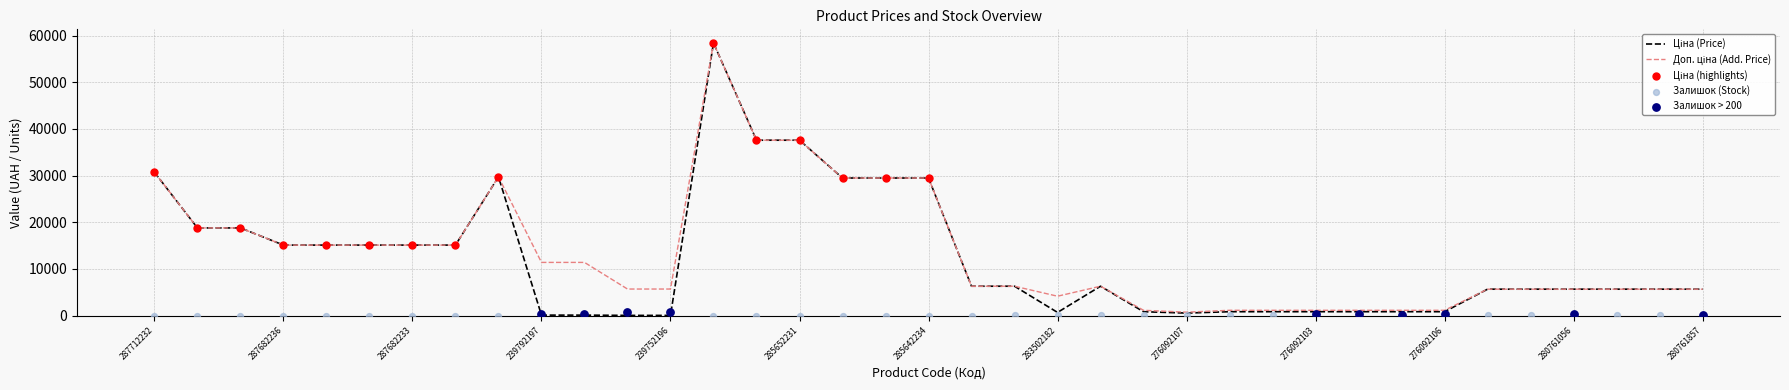

What is the total value across all series at 276092108?

2142.2